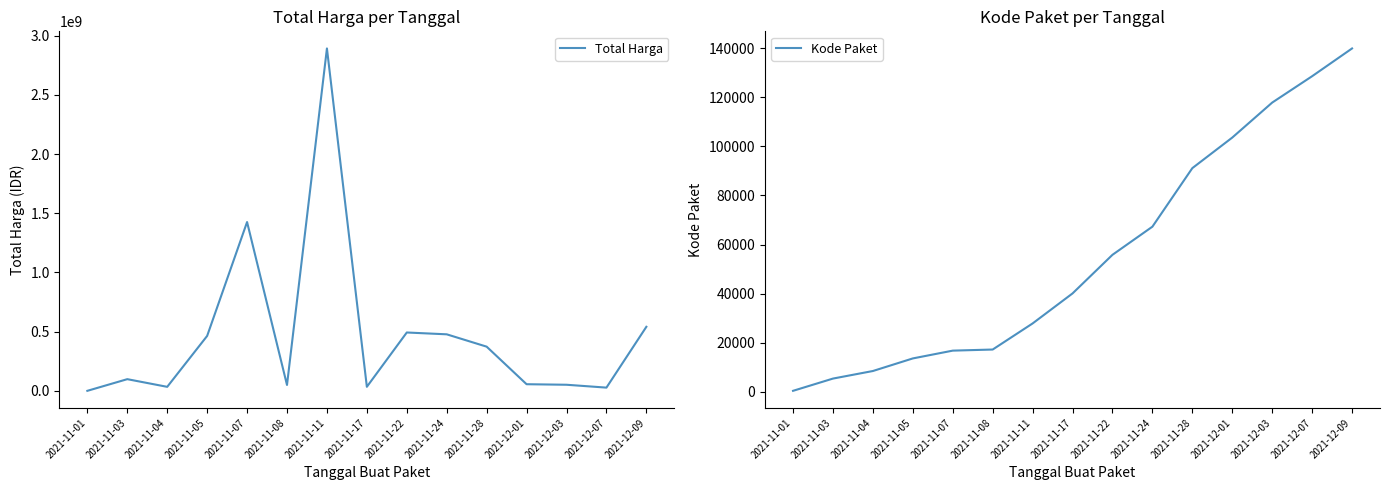

At how many categories does at least one series exceed 1796539962?

1